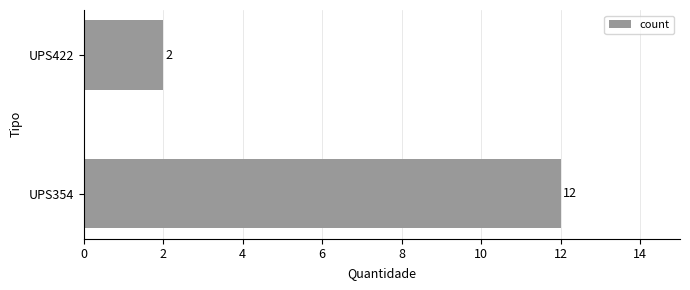

What is the difference between the maximum and minimum values?

10